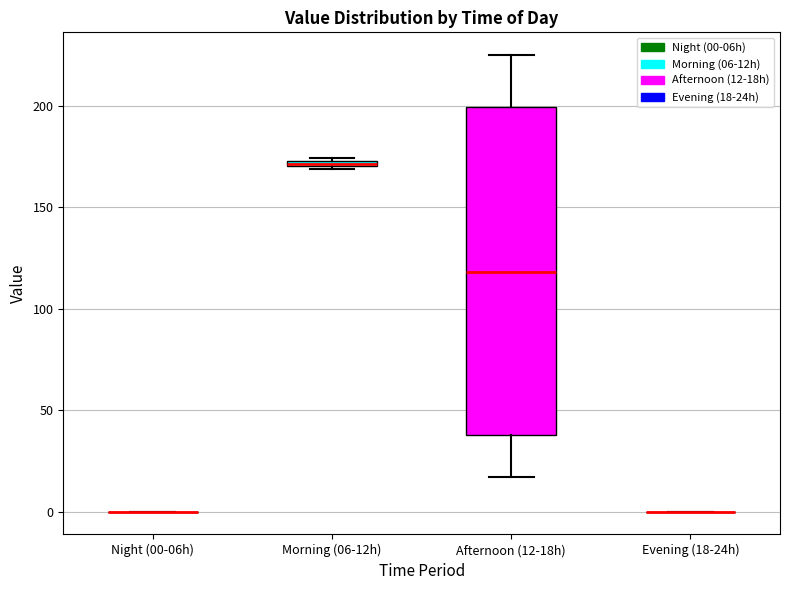

Which box is the tallest, from its lower edge to its upper edge?

Afternoon (12-18h)